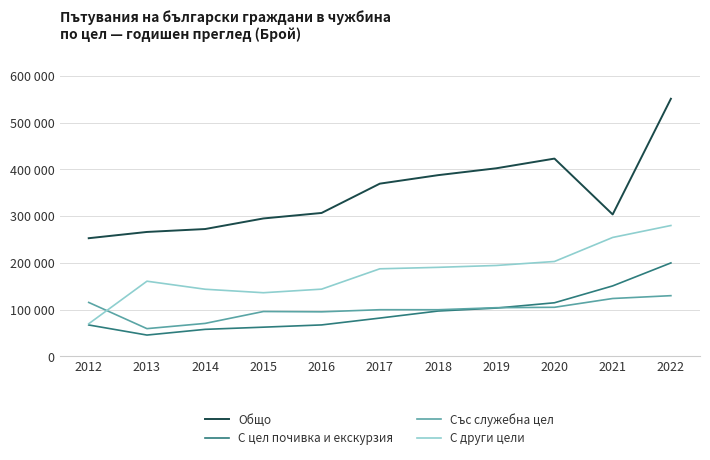

Where is the first local minimum for Общо?

2021